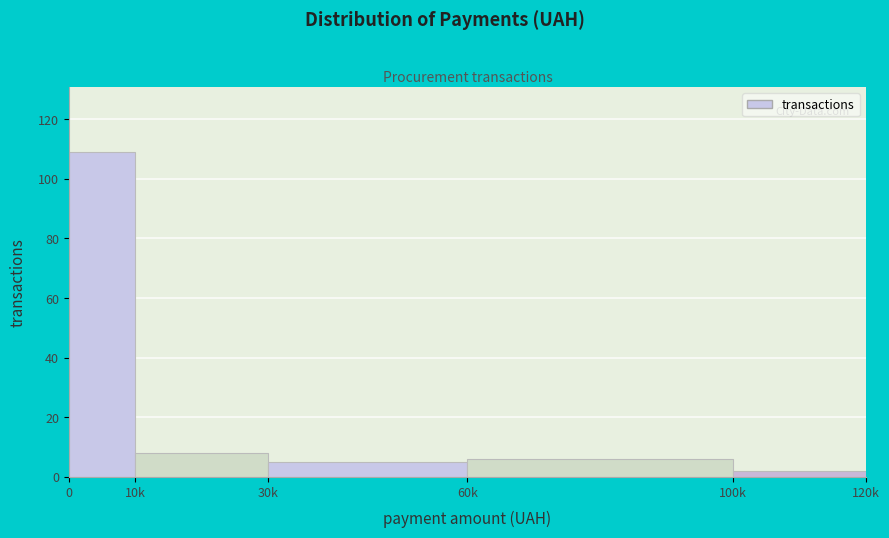

Reading right to left, extract all data points from this chart.

2	6	5	8	109